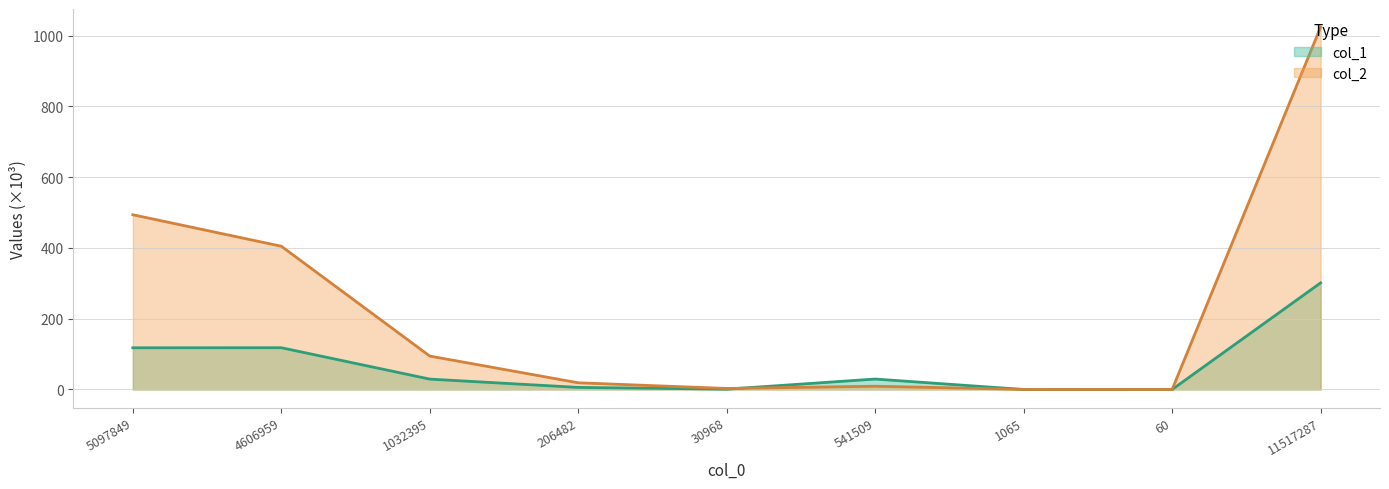

Which series has the largest range (max minus min)?

col_2